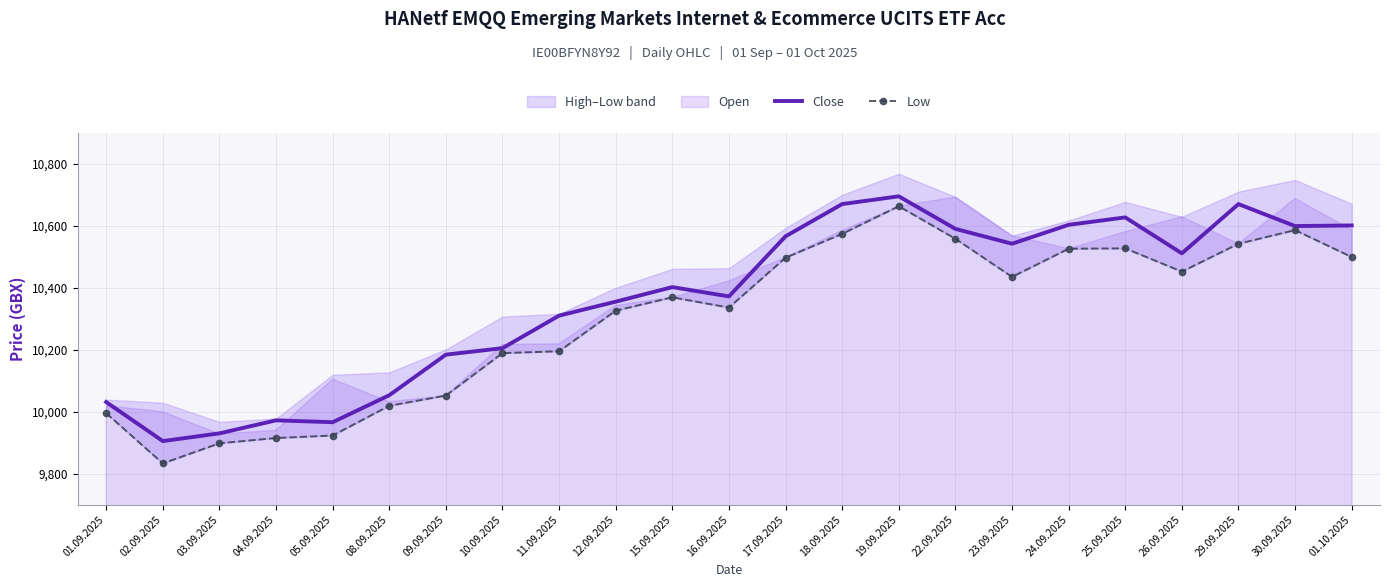

Where does the Close series first go above 10402?

17.09.2025